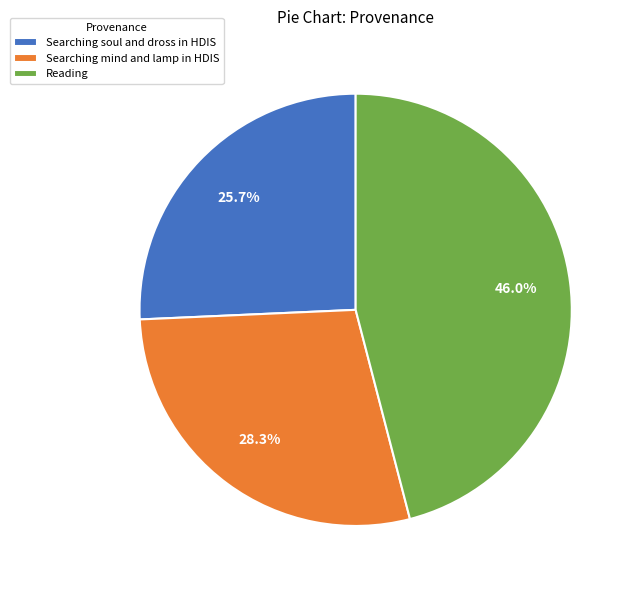

What portion of the pie excludes Searching soul and dross in HDIS?

74.3%